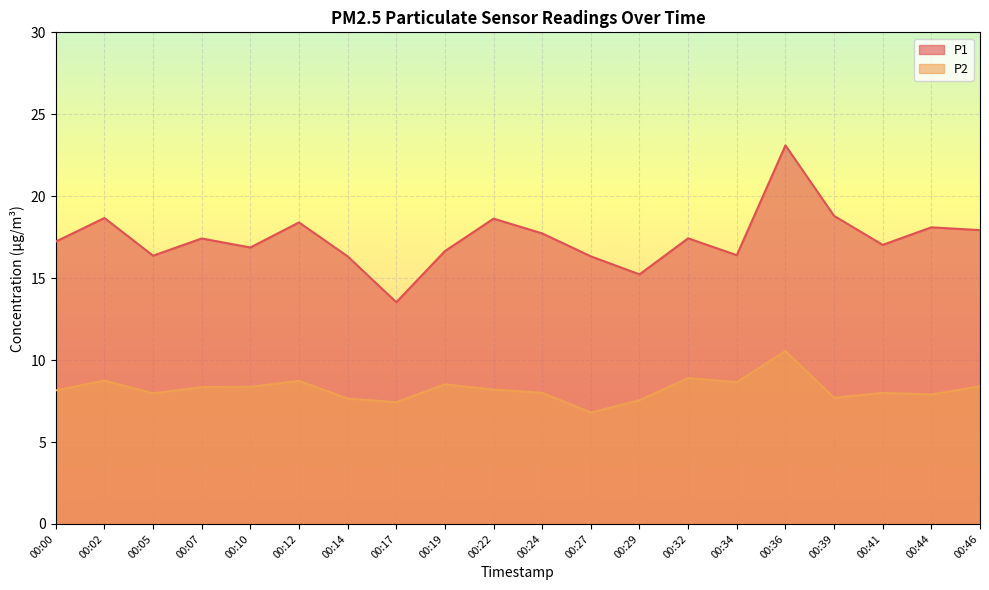

How many lines are shown in the chart?

2